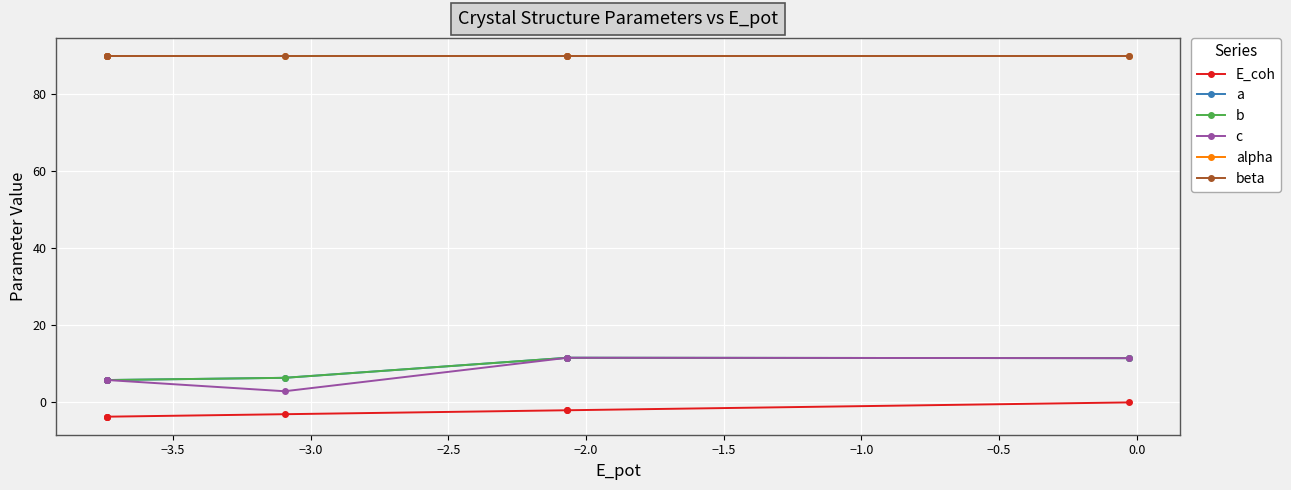

At which label does E_coh first exceed -3?

−2.0